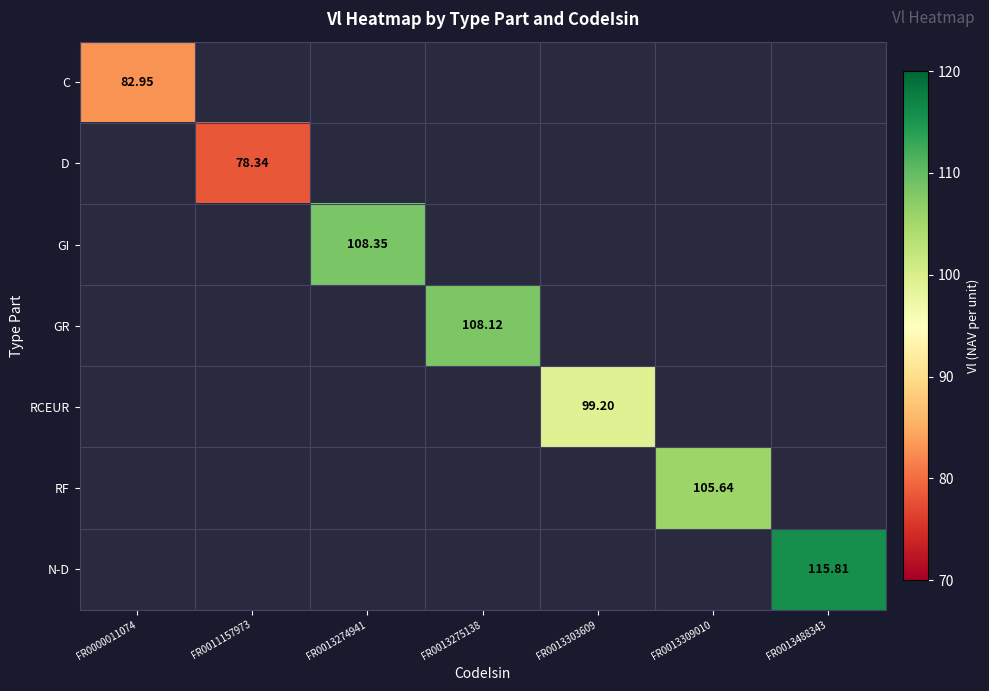

How many positive values does the GI series have?

1